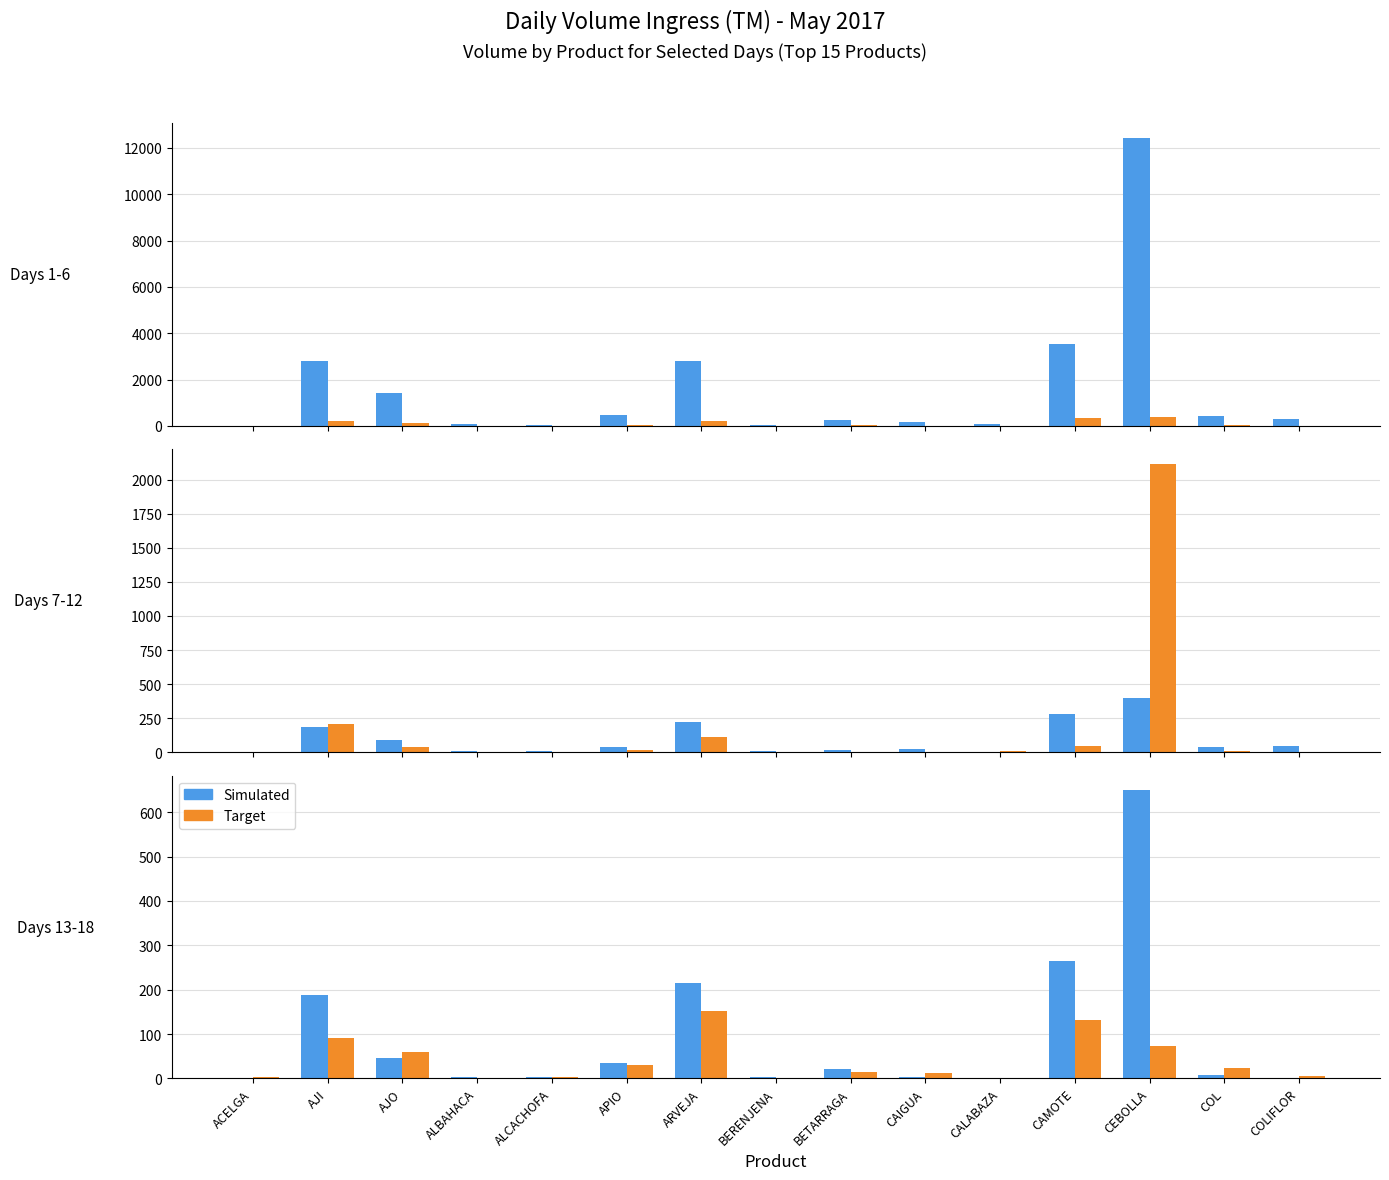

The value of Day17 at ALCACHOFA is 3. True or false?

True